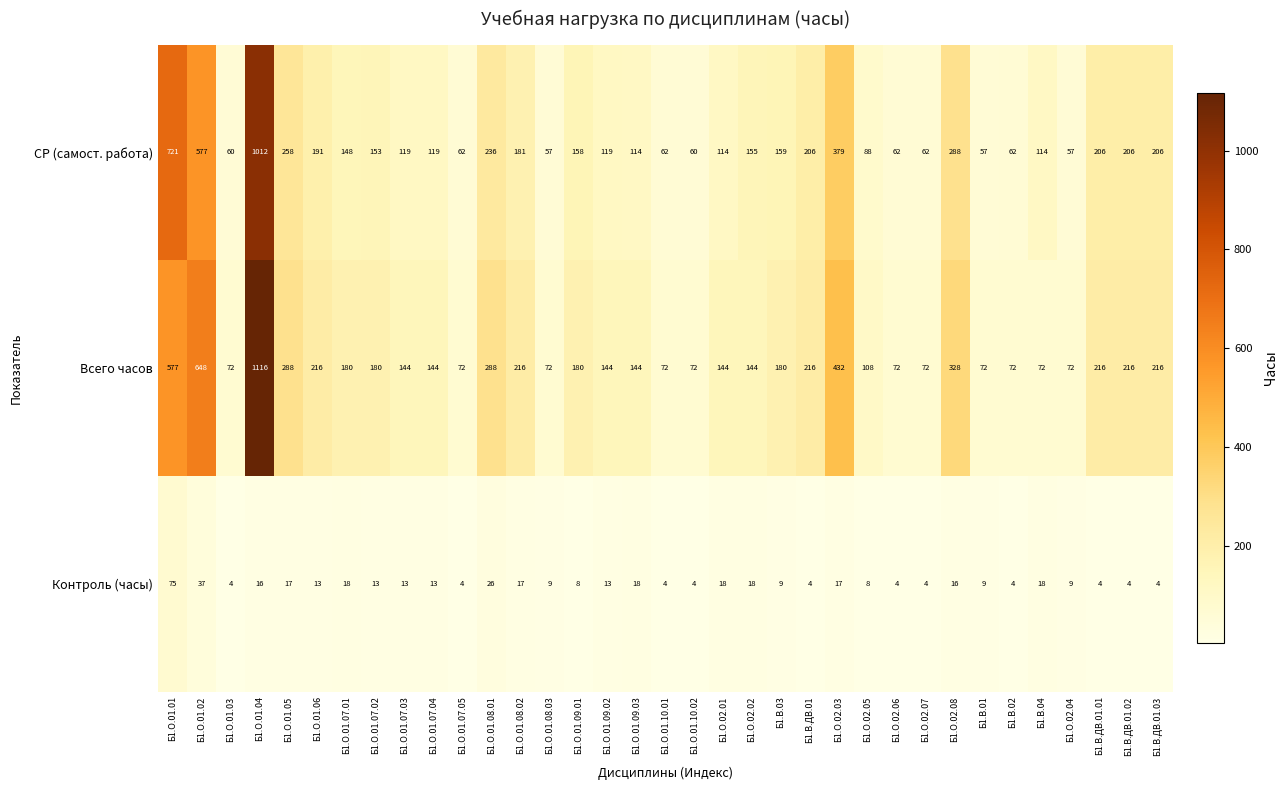

What is the minimum value shown in the chart?

4